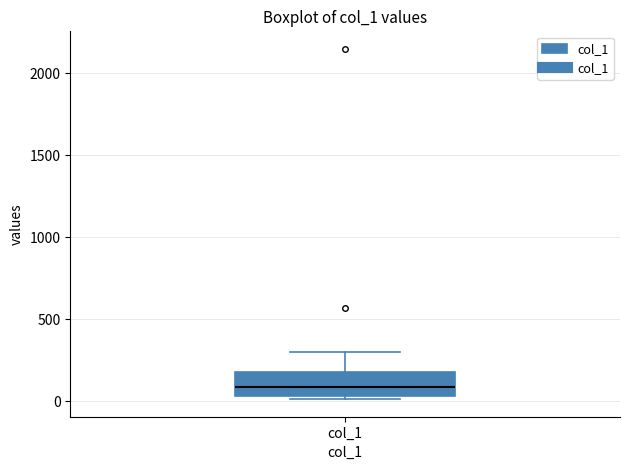

Where is the upper edge of the box for col_1 on the y-axis? The values are not printed on the chart, so give them approximately, as read against the axis.

200